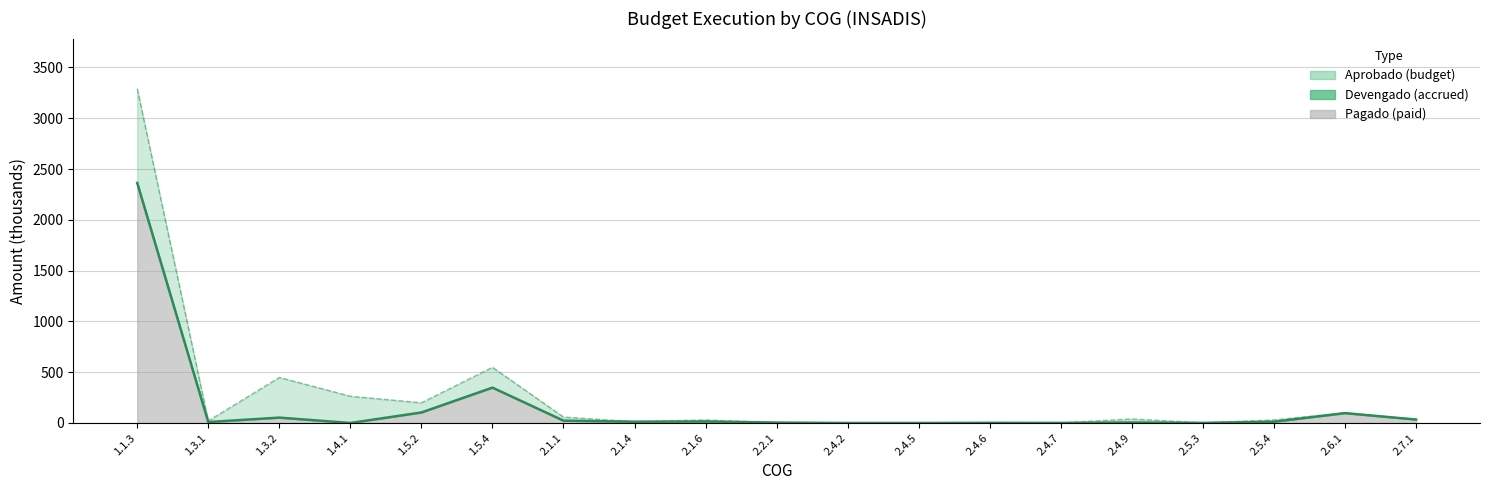

What is the label of the 5th point from the left?

1.5.2